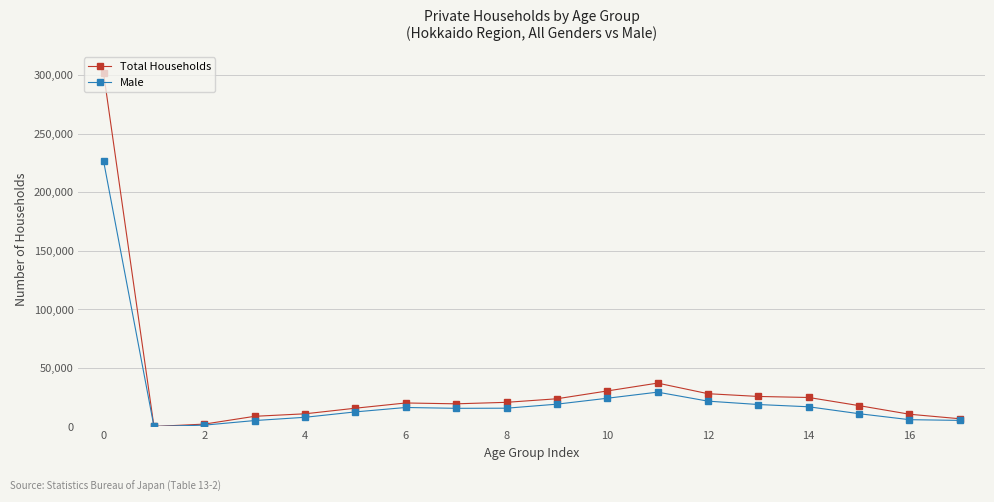

Which series has the largest range (max minus min)?

Total Households